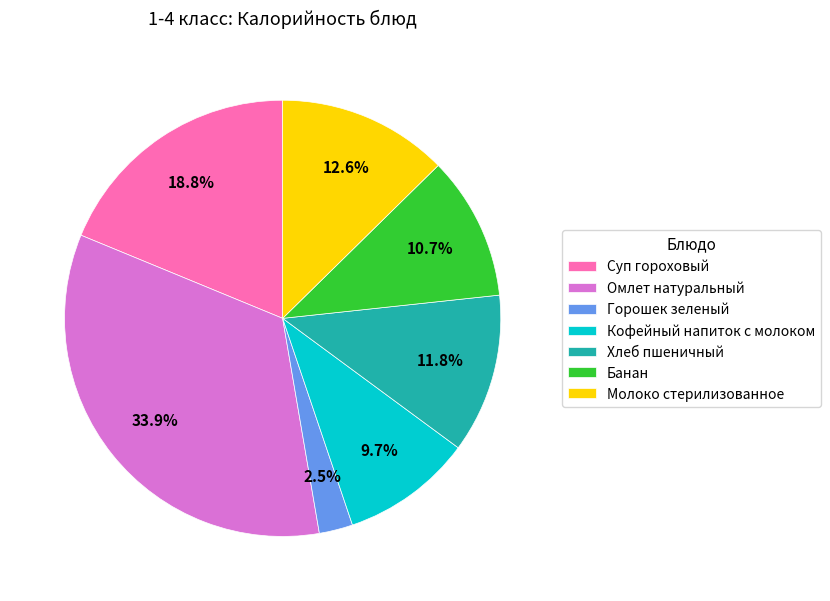

Do Суп гороховый and Молоко стерилизованное together represent more than half of the pie?

No